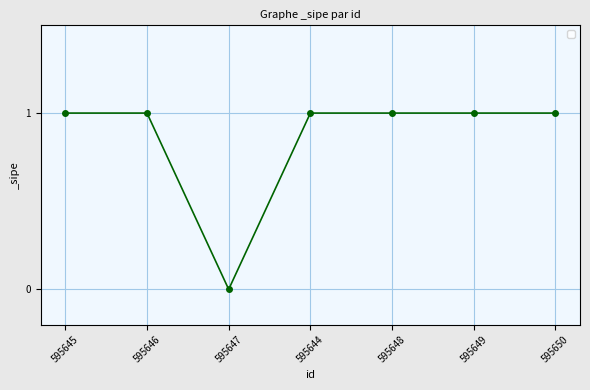

What is the label of the 1st point from the right?

595650